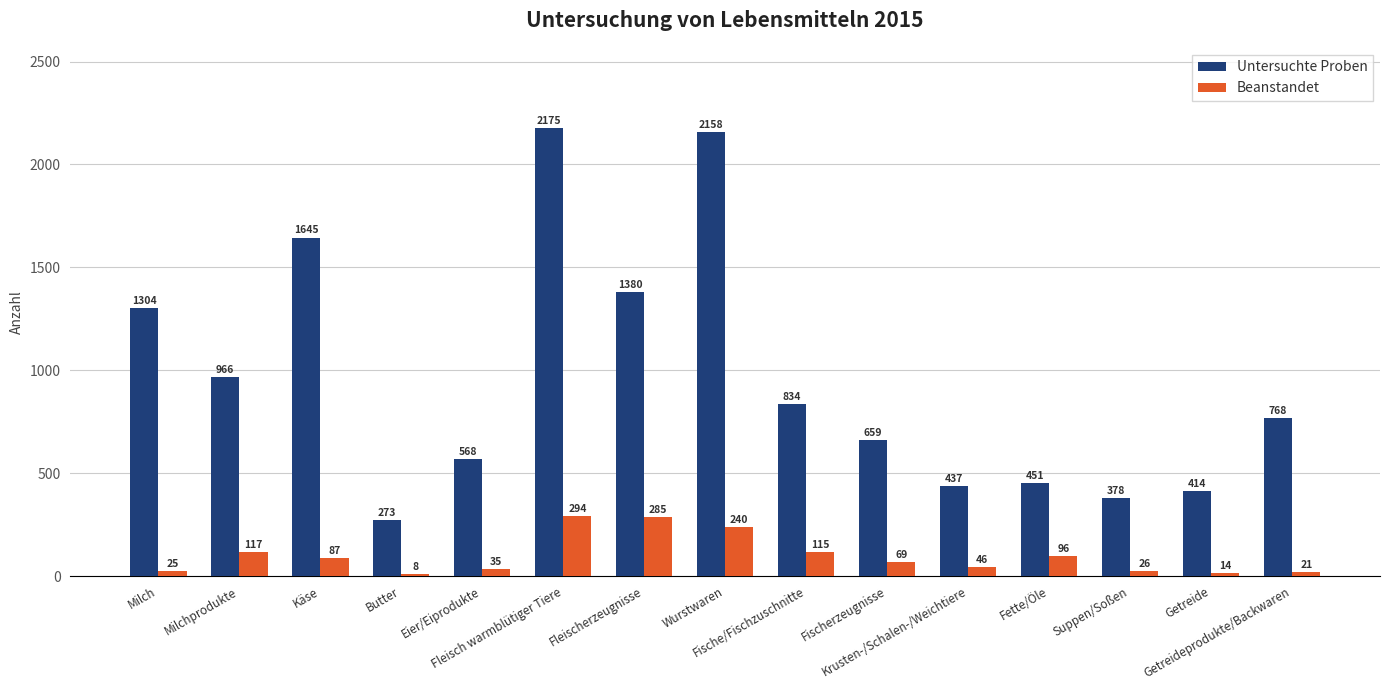

Reading right to left, transcribe all the data shown in this chart.

Untersuchte Proben: Getreideprodukte/Backwaren=768	Getreide=414	Suppen/Soßen=378	Fette/Öle=451	Krusten-/Schalen-/Weichtiere=437	Fischerzeugnisse=659	Fische/Fischzuschnitte=834	Wurstwaren=2158	Fleischerzeugnisse=1380	Fleisch warmblütiger Tiere=2175	Eier/Eiprodukte=568	Butter=273	Käse=1645	Milchprodukte=966	Milch=1304
Beanstandet: Getreideprodukte/Backwaren=21	Getreide=14	Suppen/Soßen=26	Fette/Öle=96	Krusten-/Schalen-/Weichtiere=46	Fischerzeugnisse=69	Fische/Fischzuschnitte=115	Wurstwaren=240	Fleischerzeugnisse=285	Fleisch warmblütiger Tiere=294	Eier/Eiprodukte=35	Butter=8	Käse=87	Milchprodukte=117	Milch=25